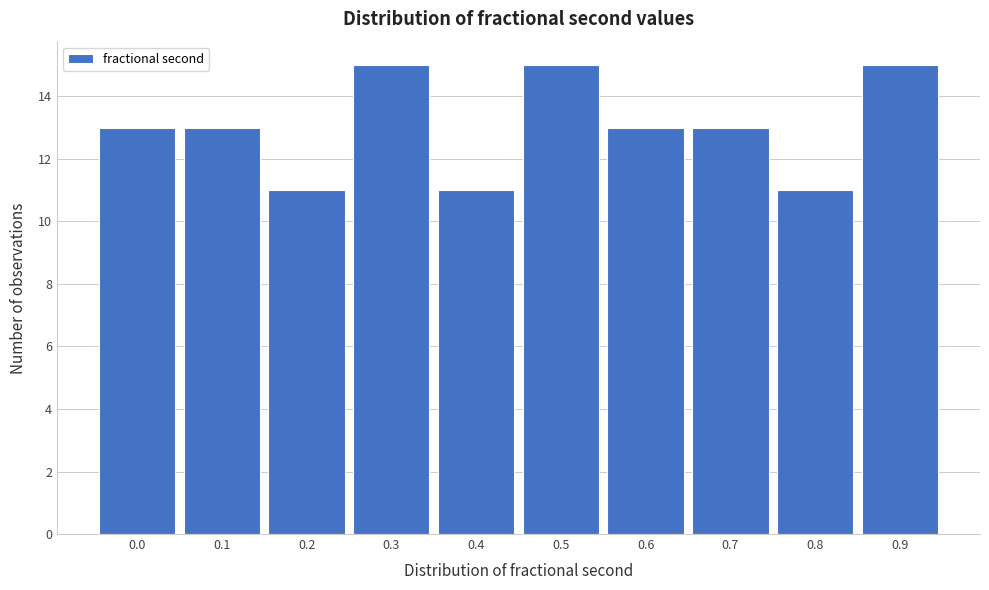

Reading right to left, list all the values displayed in this chart.

0.9=15	0.8=11	0.7=13	0.6=13	0.5=15	0.4=11	0.3=15	0.2=11	0.1=13	0.0=13